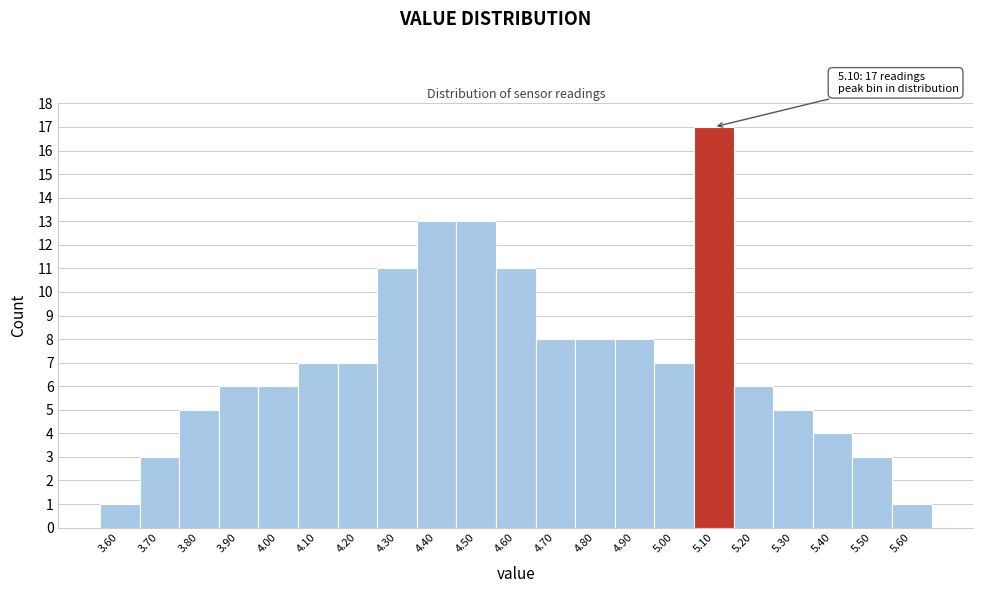

Which range on the x-axis has the tallest bar?

5.05 to 5.15